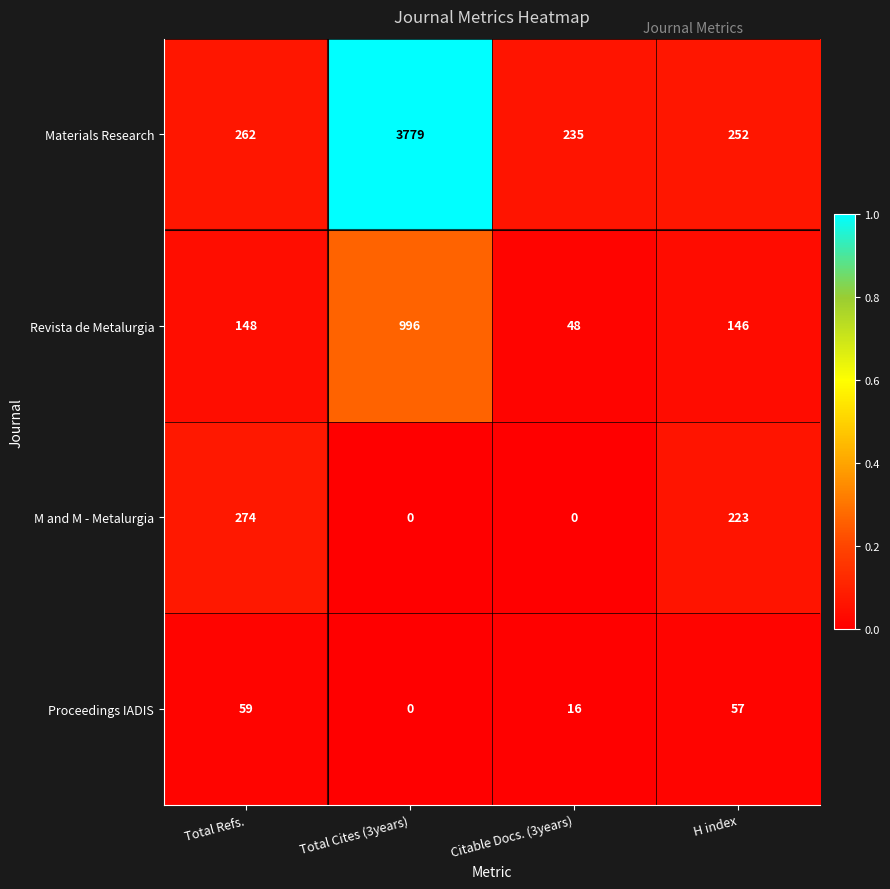

Reading left to right, transcribe all the data shown in this chart.

Materials Research: 262	3779	235	252
Revista de Metalurgia: 148	996	48	146
M and M - Metalurgia: 274	0	0	223
Proceedings IADIS: 59	0	16	57